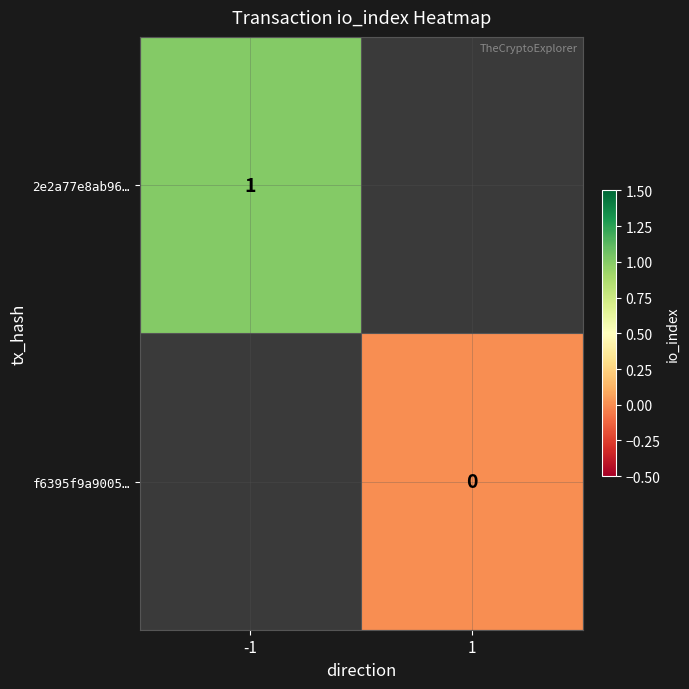

Where is 2e2a77e8ab96… nearest to the value 1?

-1